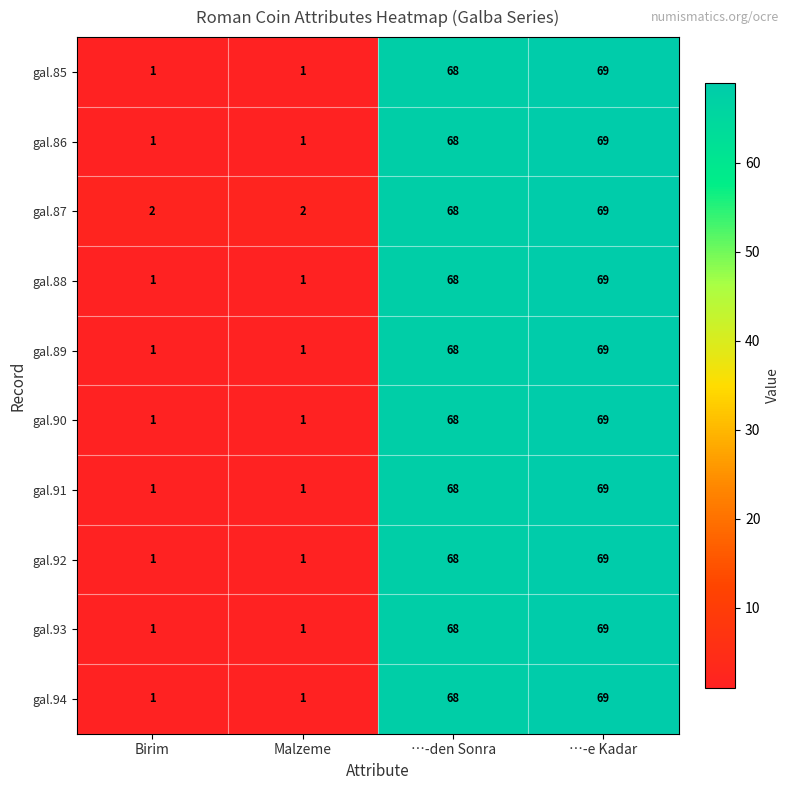

At how many categories does at least one series exceed 23?

2